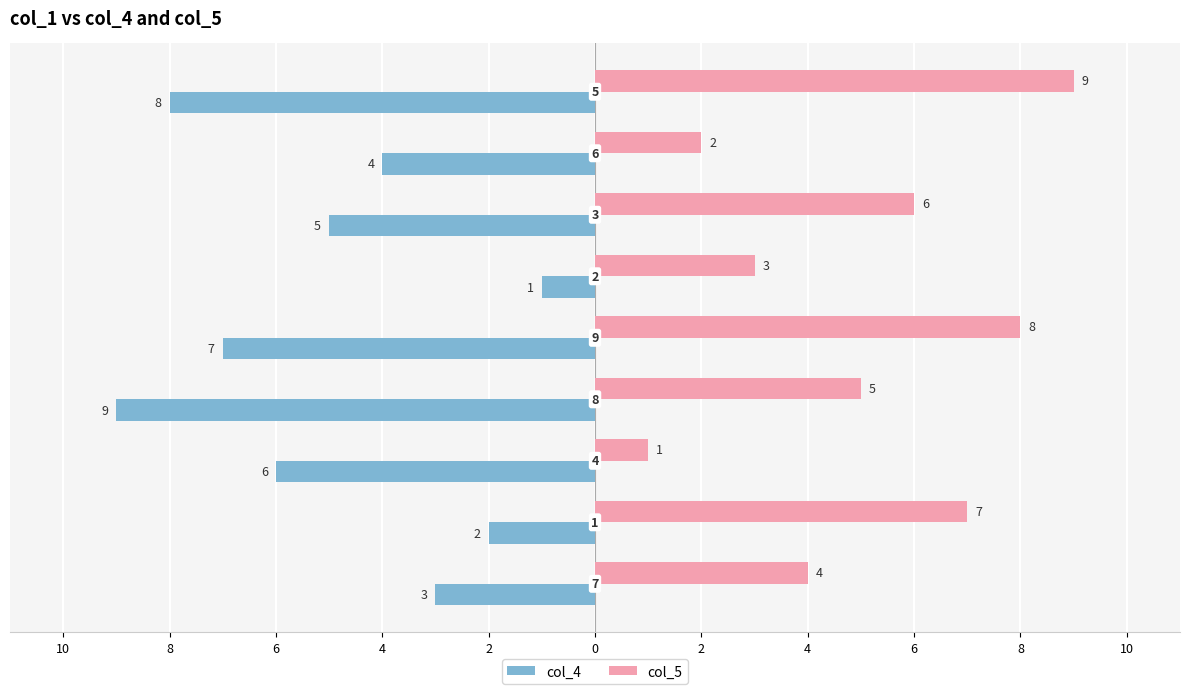

Reading left to right, extract all data points from this chart.

col_4: -3	-2	-6	-9	-7	-1	-5	-4	-8
col_5: 4	7	1	5	8	3	6	2	9